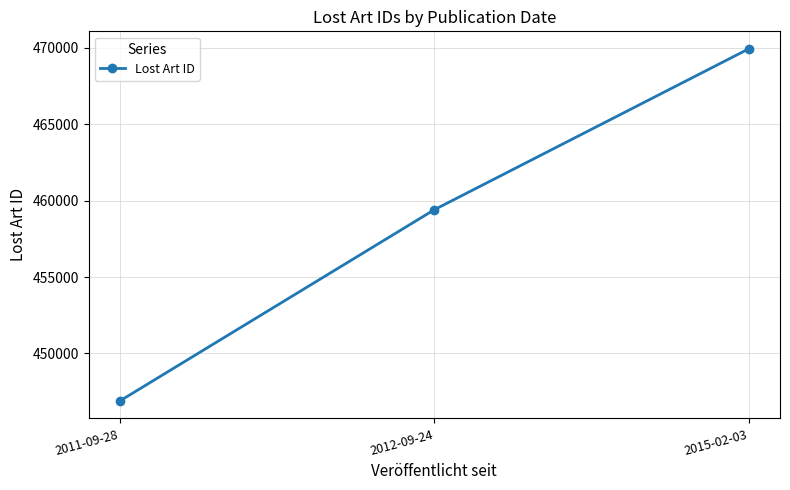

What is the ratio of the value at 2011-09-28 to the value at 2012-09-24?

1.0